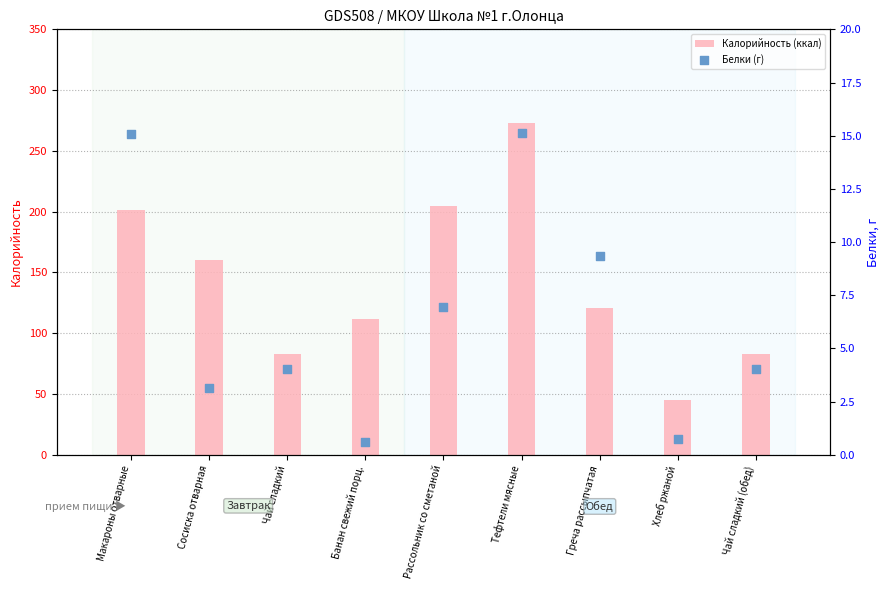

Which series reaches the minimum Y coordinate?

Белки (г)